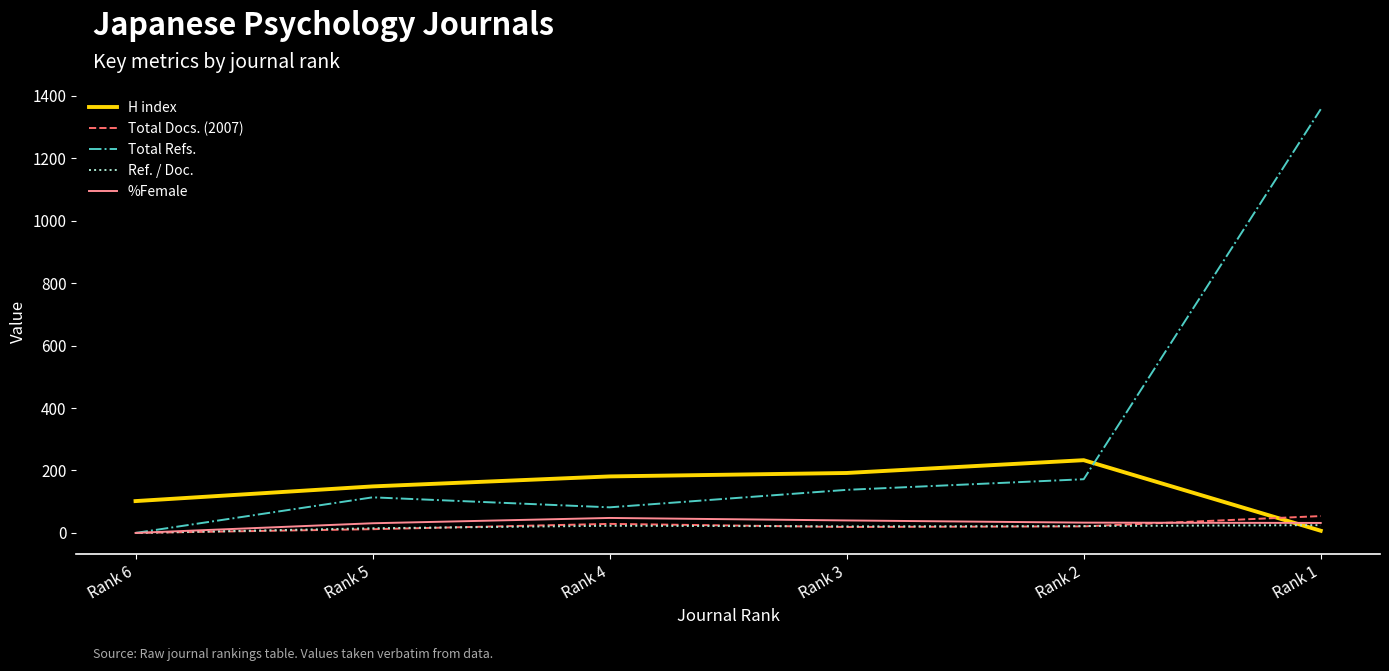

Between Rank 6 and Rank 1, which series saw the biggest shift?

Total Refs.